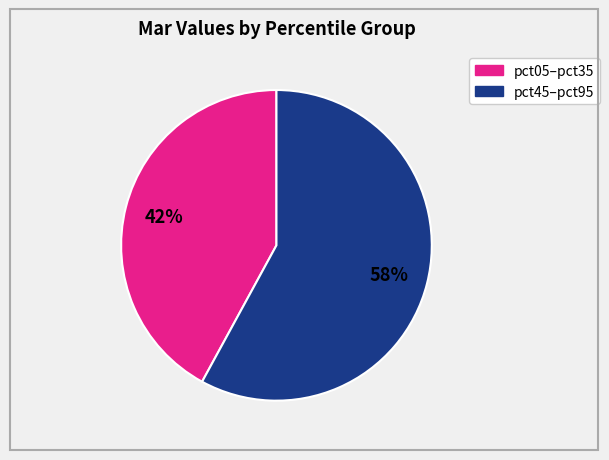

To the nearest percent, what is the average slice percentage?

50%